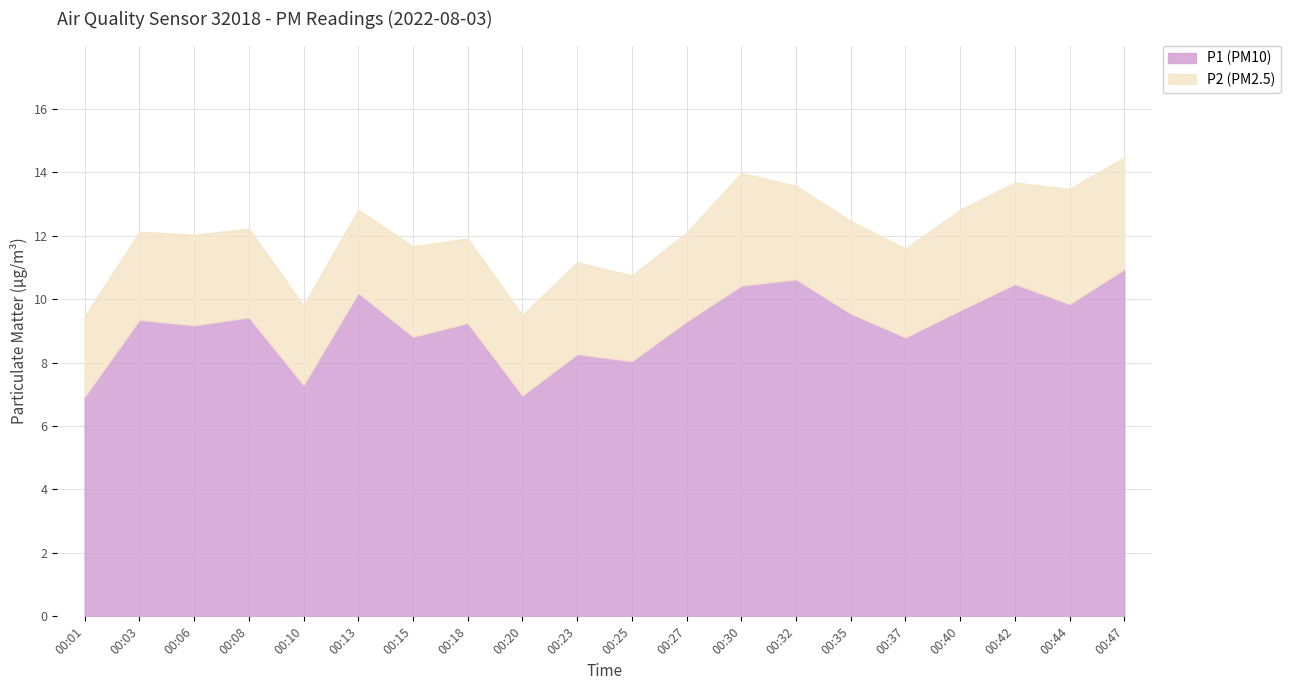

True or false: P2 and P1 intersect in this chart.

False